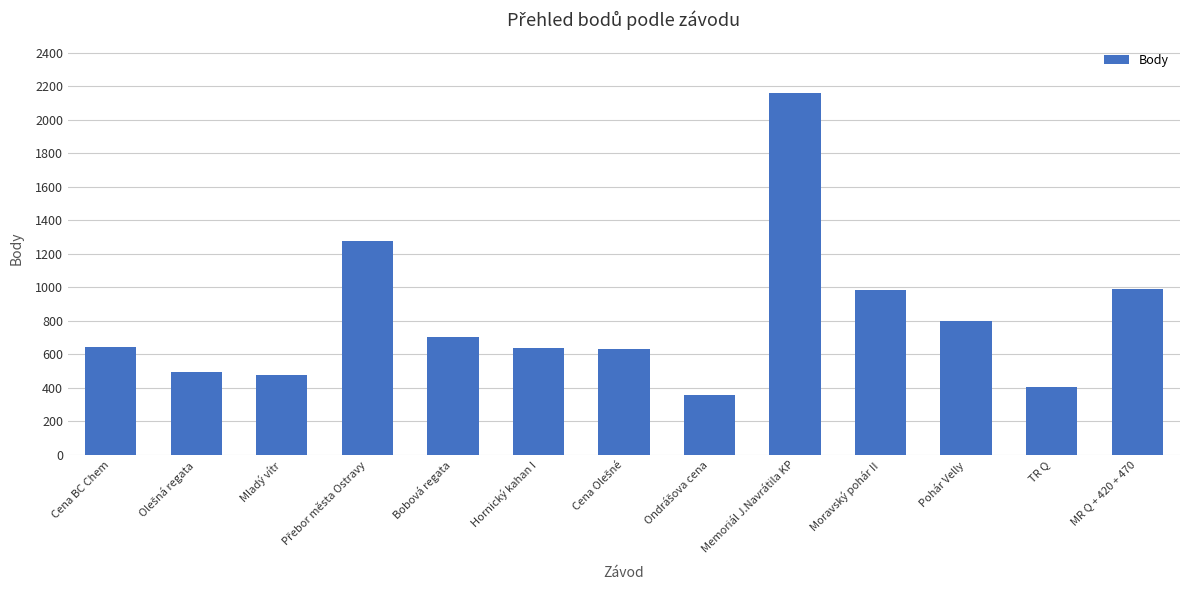

What is the minimum value shown in the chart?

360